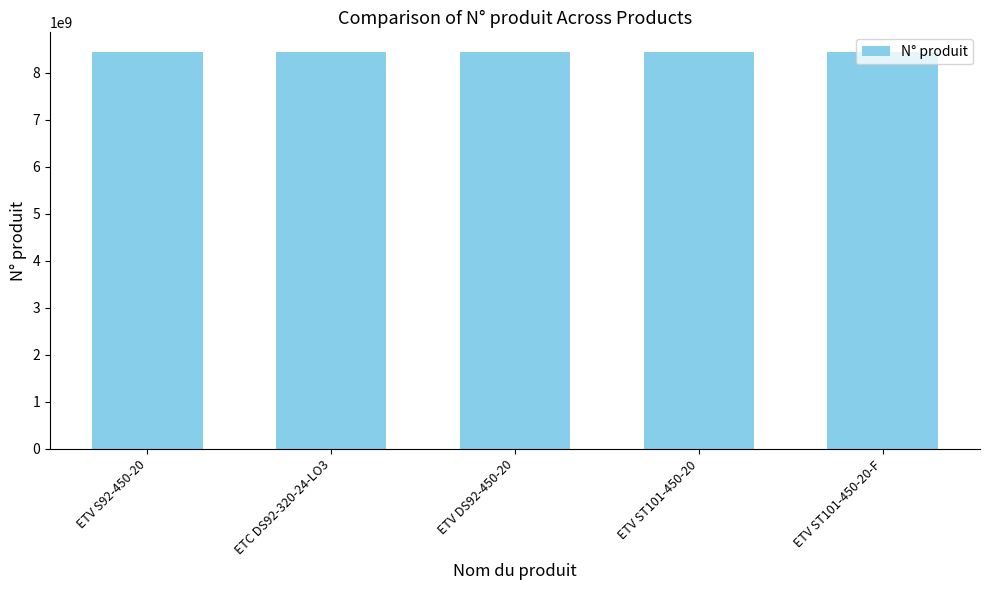

What is the ratio of the value at ETV S92-450-20 to the value at ETV ST101-450-20-F?

1.0